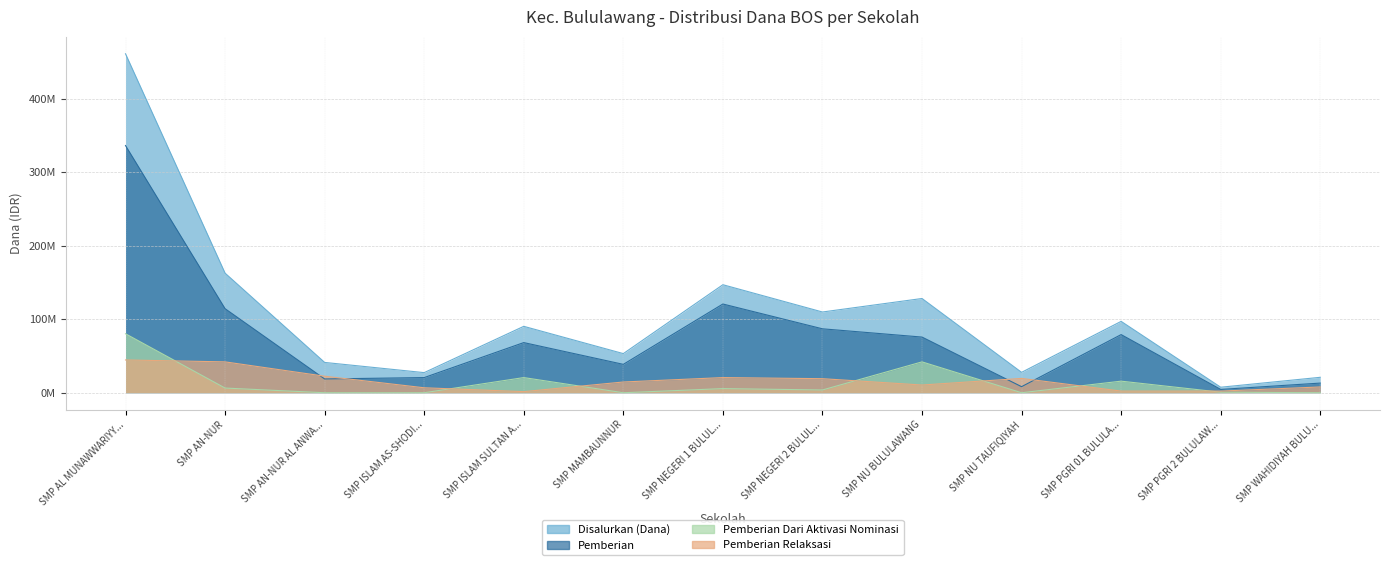

Does the chart have visible grid lines?

Yes